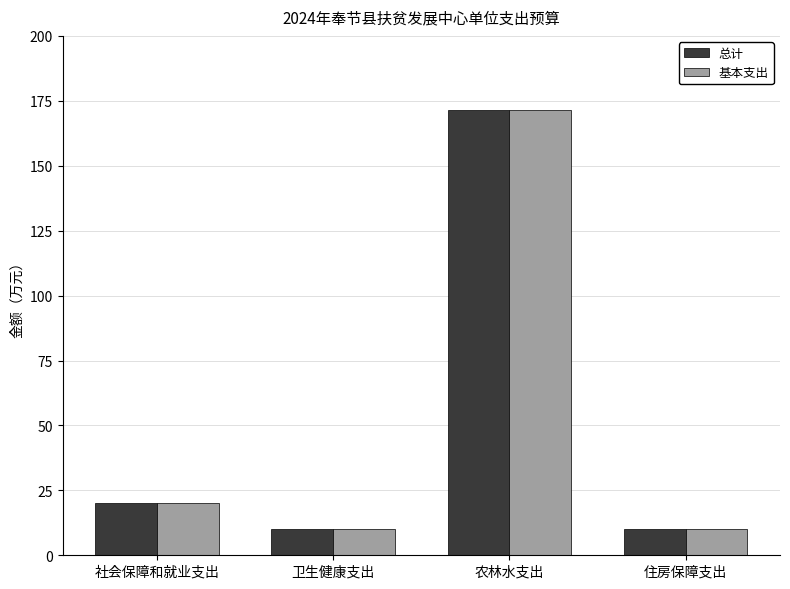

What is the total value across all series at 住房保障支出?

20.3